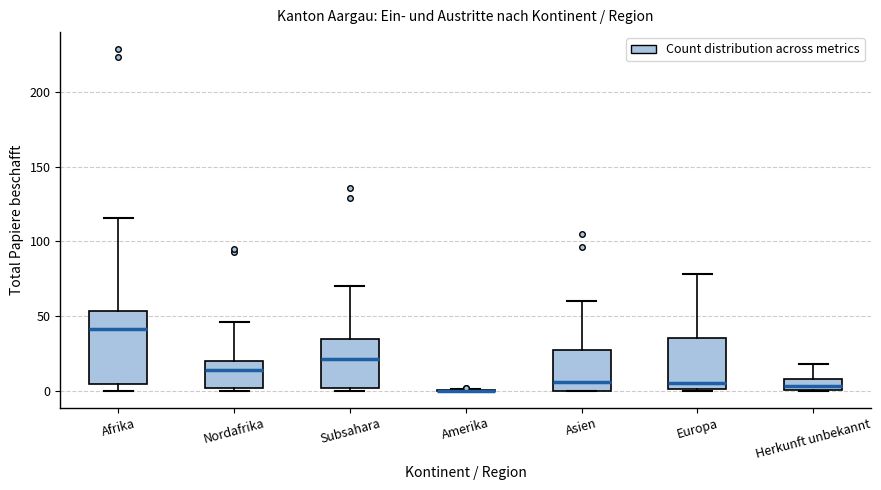

Reading left to right, read every box against the y-axis: the position of its median line, the range the box covers, and the ends of its whiskers. The values are not printed on the chart, so give them approximately, as read against the axis.

Afrika: median 40, box 5 to 55, whiskers 0 to 115
Nordafrika: median 15, box 0 to 20, whiskers 0 to 45
Subsahara: median 20, box 0 to 35, whiskers 0 (just below the box's lower edge) to 70
Amerika: box collapsed to a line at 0, whiskers 0 to 0
Asien: median 5, box 0 to 25, whiskers 0 to 60
Europa: median 5, box 0 to 35, whiskers 0 to 80
Herkunft unbekannt: median 5, box 0 to 10, whiskers 0 to 20